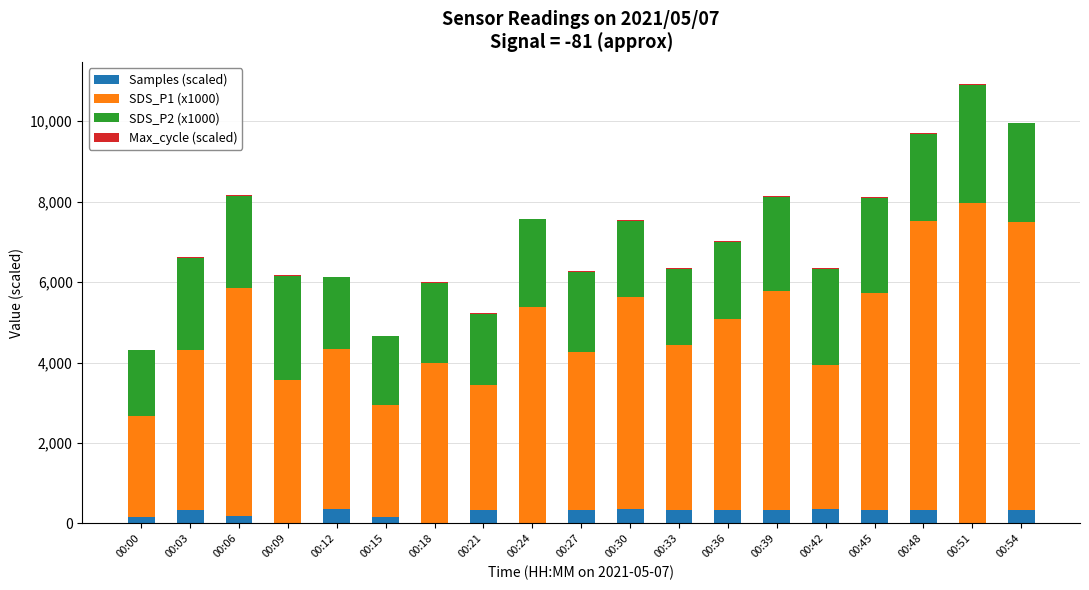

At which category is the sum across all series the highest?

00:51